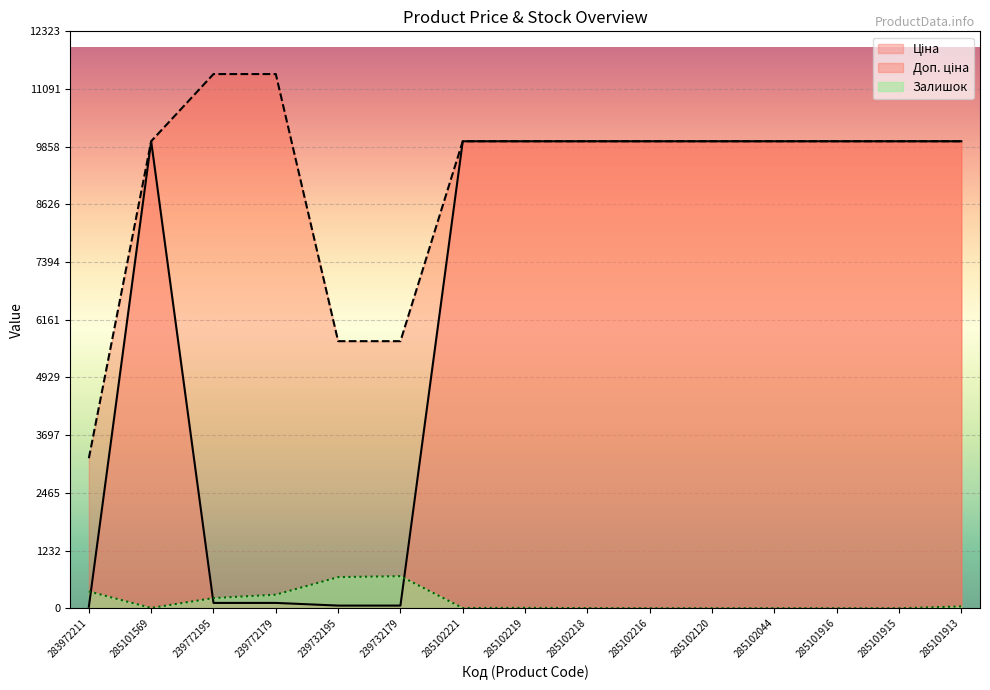

True or false: Доп. ціна and Ціна intersect in this chart.

False